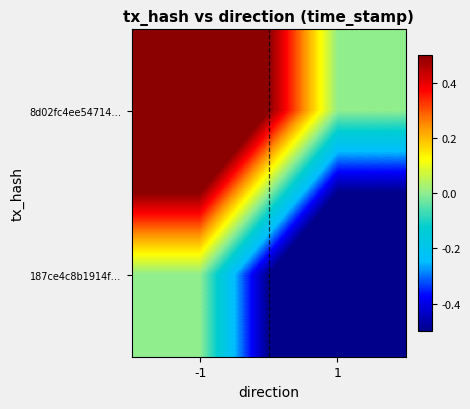

At -1, list the series in order from largest to smallest.

8d02fc4ee54714…, 187ce4c8b1914f…